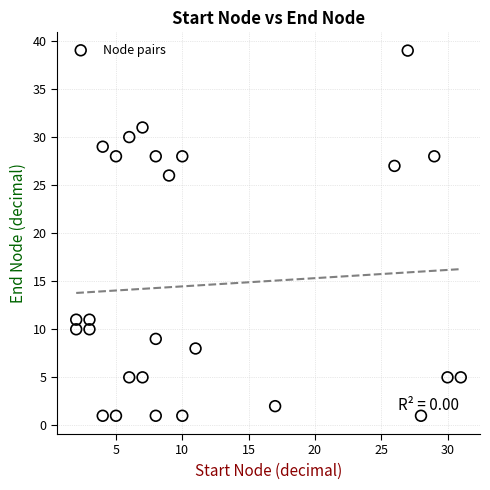

What Y value in the scatter plot is closest to 20?

26